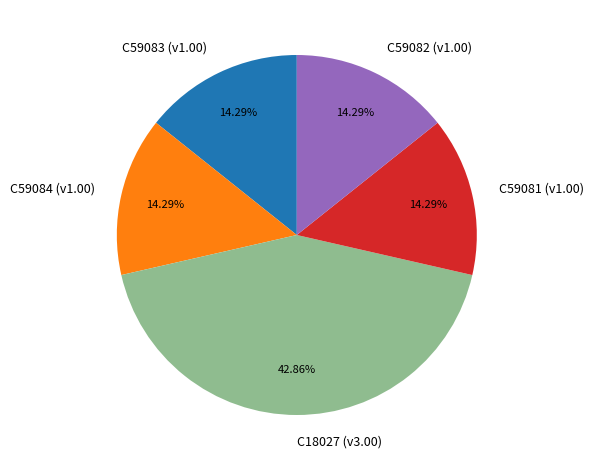

How much of the chart is everything except C59084?

85.7%